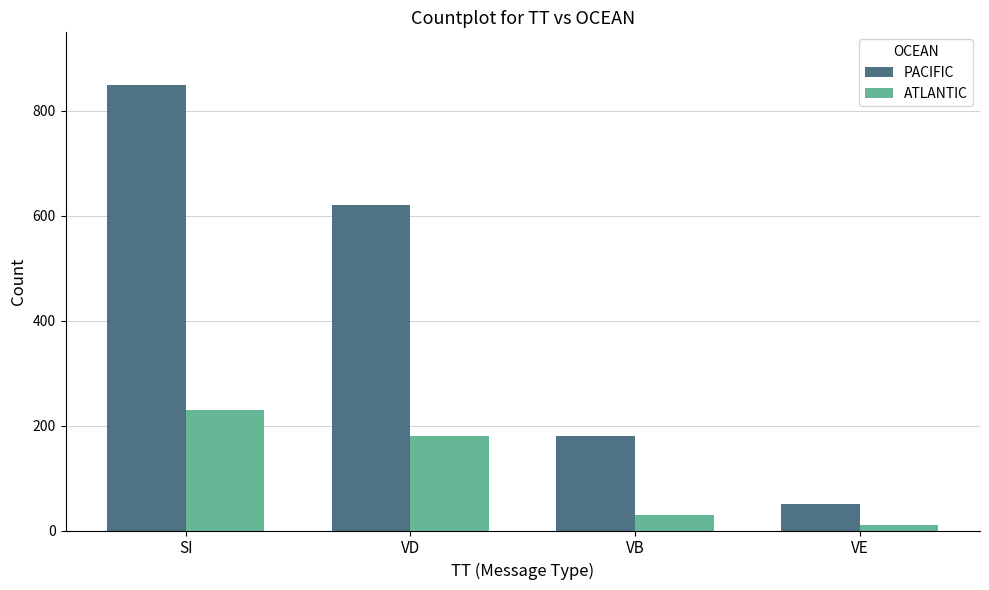

List the series in order of their overall mean, highest first.

PACIFIC, ATLANTIC